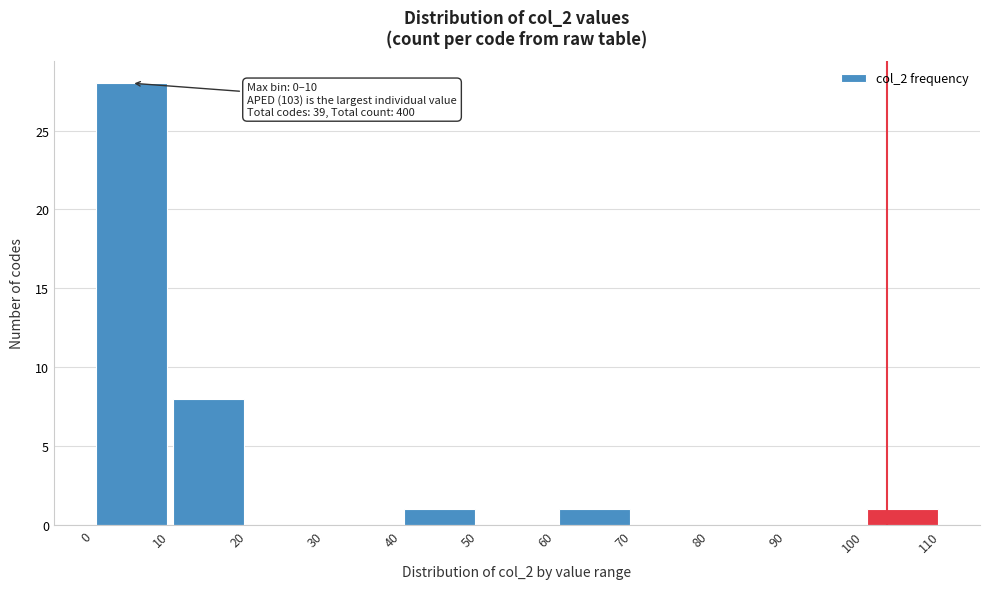

Which range on the x-axis has the tallest bar?

0 to 10